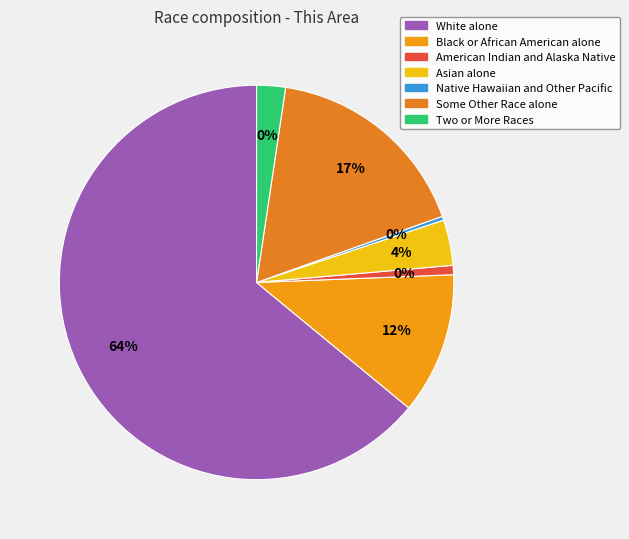

Does American Indian and Alaska Native account for over 50% of the chart?

No